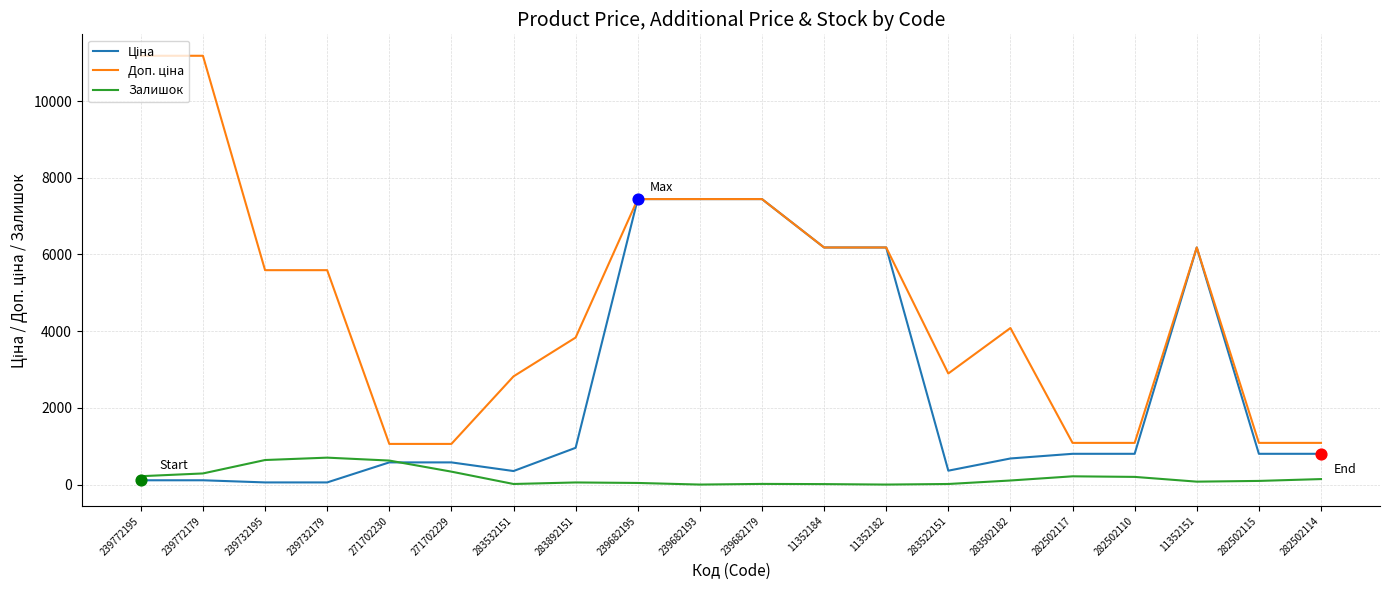

At how many categories does at least one series exceed 6450?

5